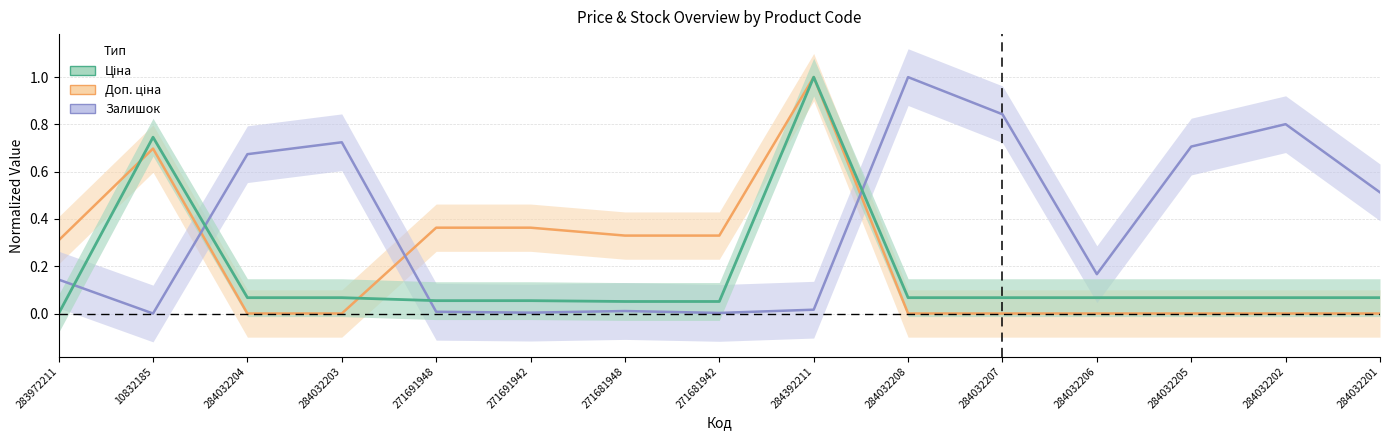

True or false: Залишок and Доп. ціна cross at least once.

True